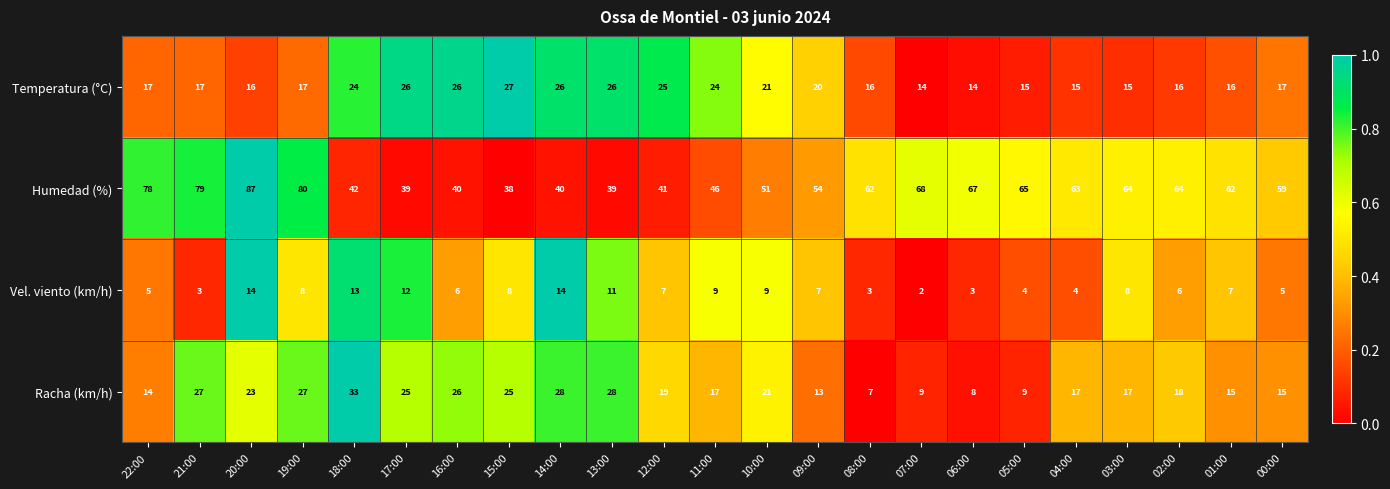

What is the total value across all series at 08:00?

88